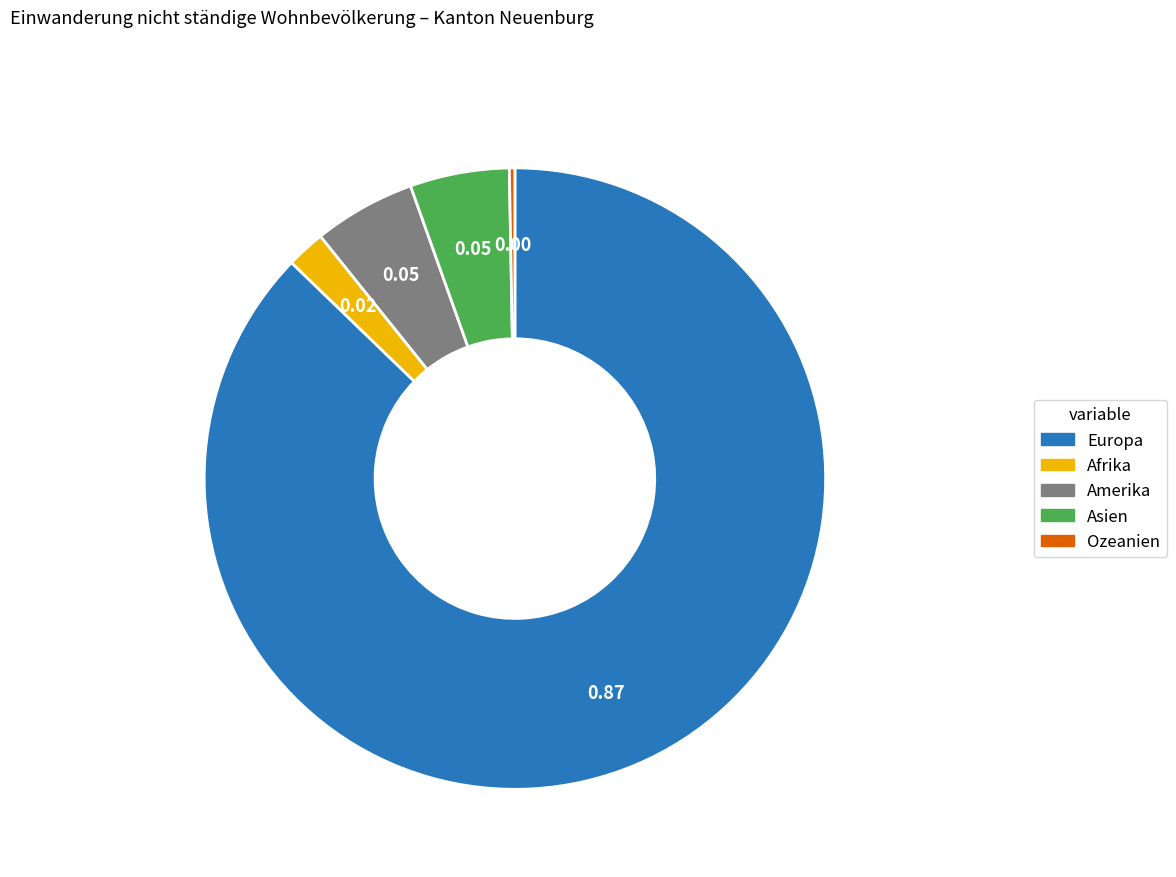

Is there any slice that represents more than half of the pie?

Yes